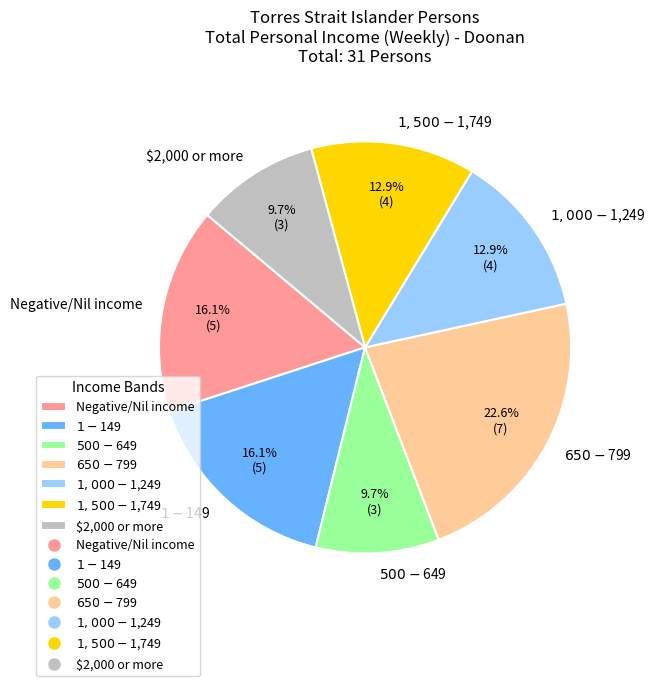

To the nearest percent, what percentage of the pie is $2,000 or more?

10%